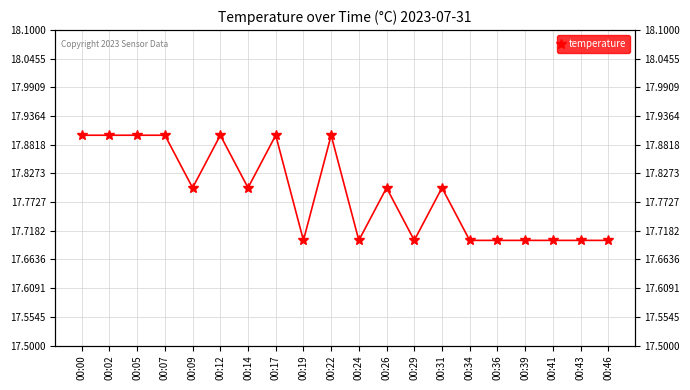

Which category has the lowest value across all series?

00:19